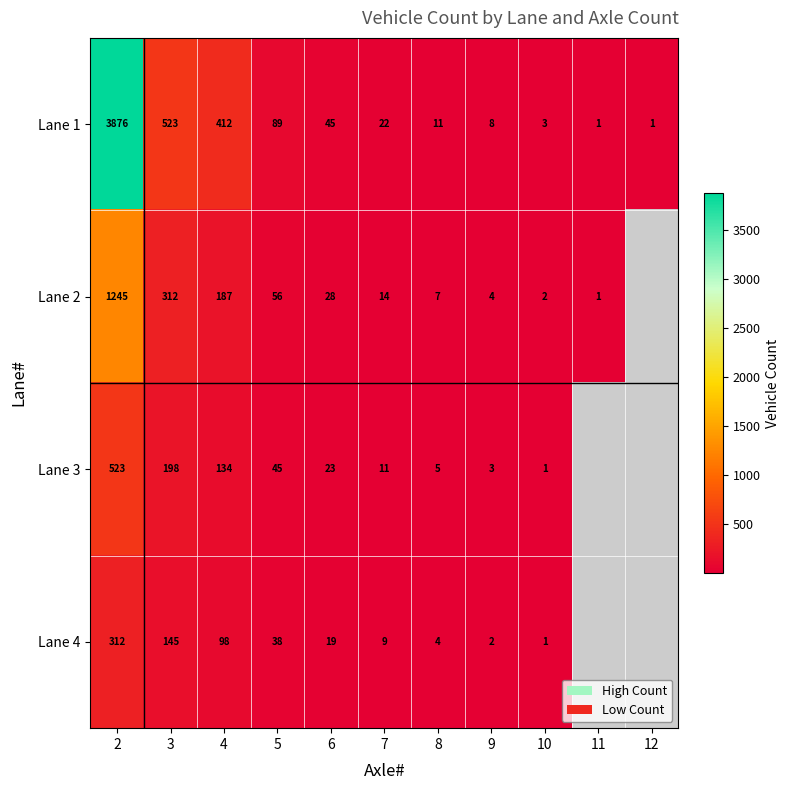

Which series changed the most between 9 and 10?

Lane 1